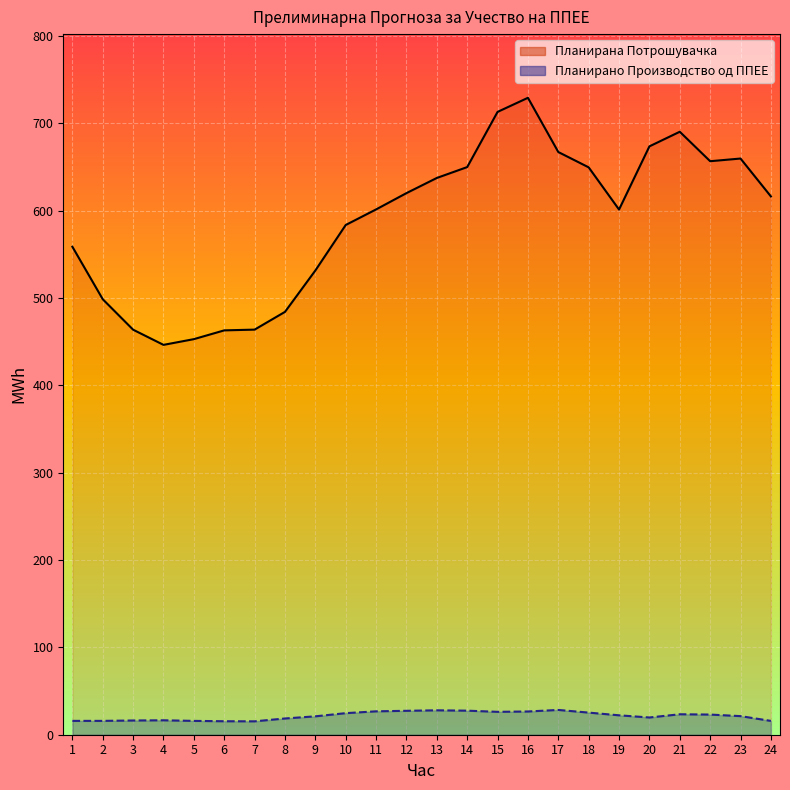

How many lines are shown in the chart?

2